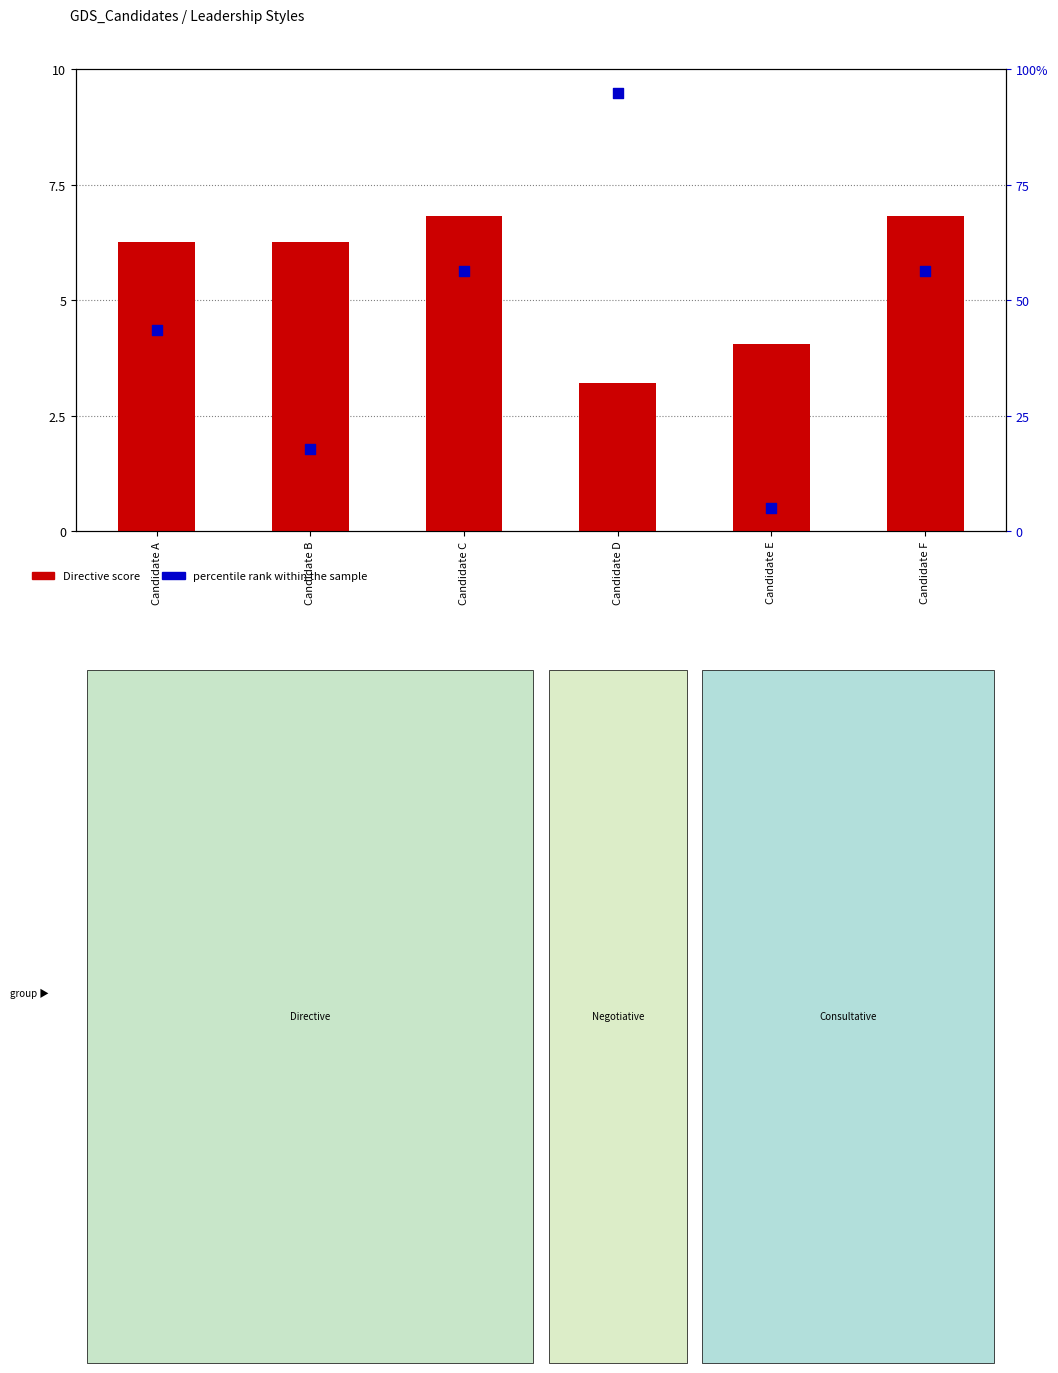

At how many categories does at least one series exceed 88?

1